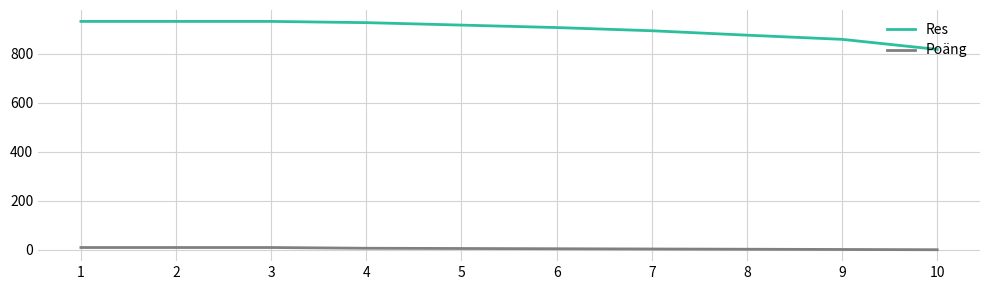

Is the value of Poäng at 9 greater than the value of Res at 7?

No